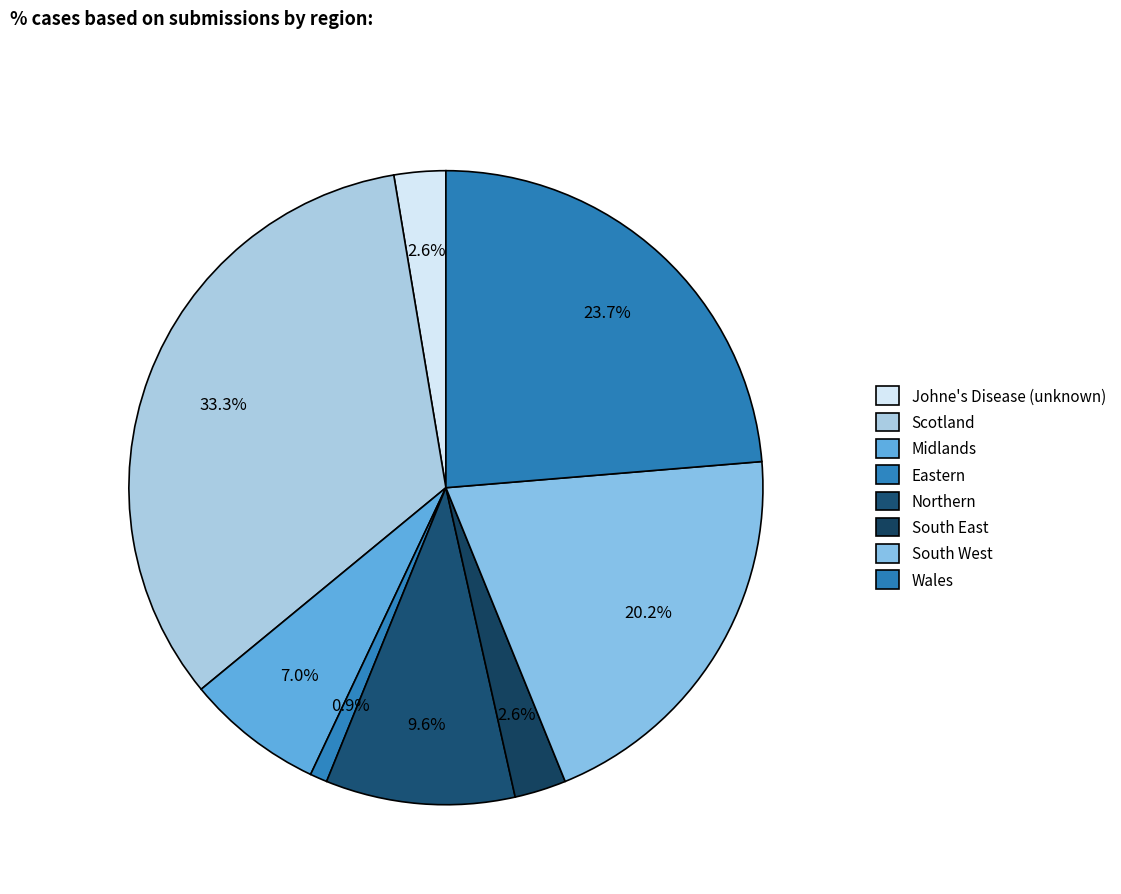

Is Johne's Disease (unknown) the majority of the pie?

No